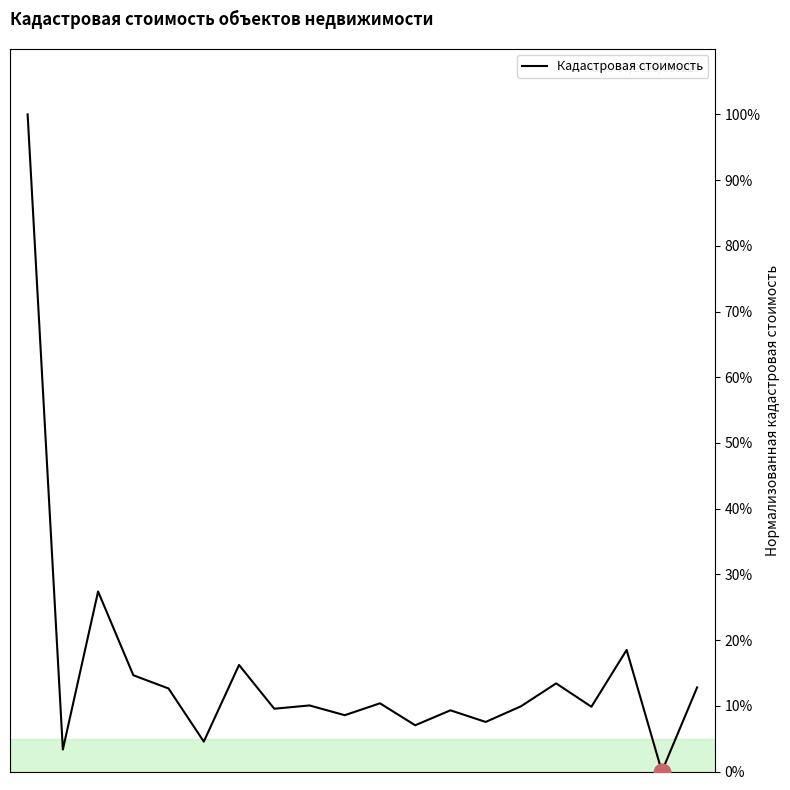

What is the difference between the maximum and minimum values?

100.0